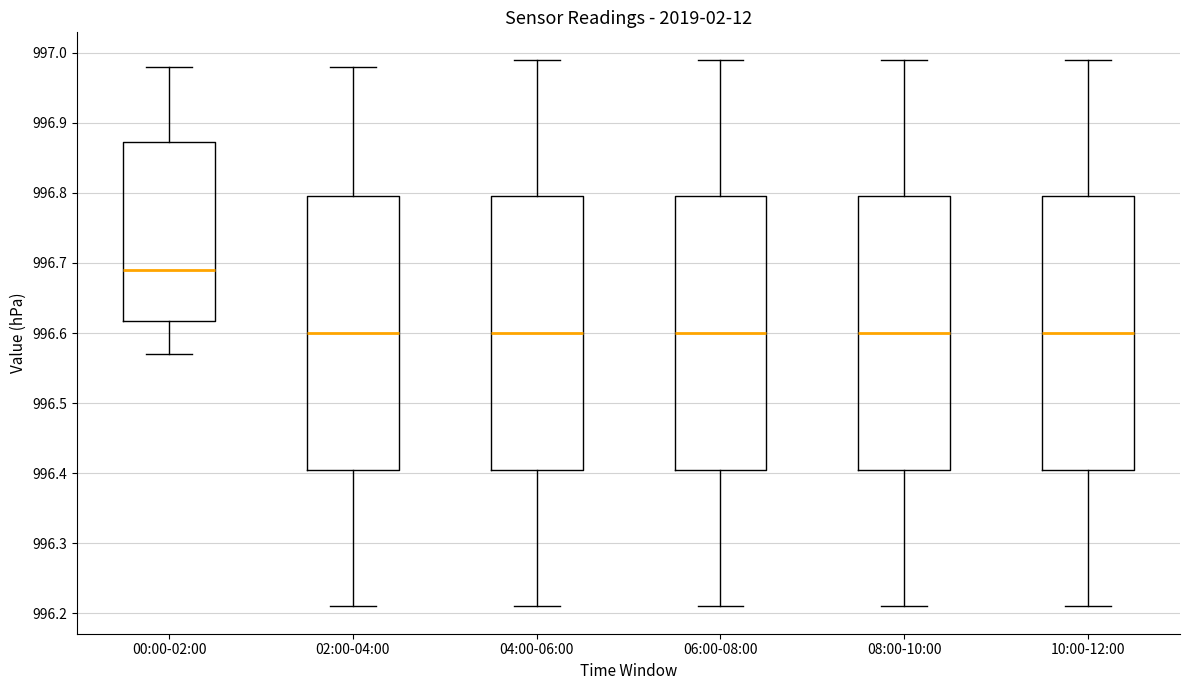

Where does the upper whisker of the box for 04:00-06:00 end on the y-axis? The values are not printed on the chart, so give them approximately, as read against the axis.

996.99